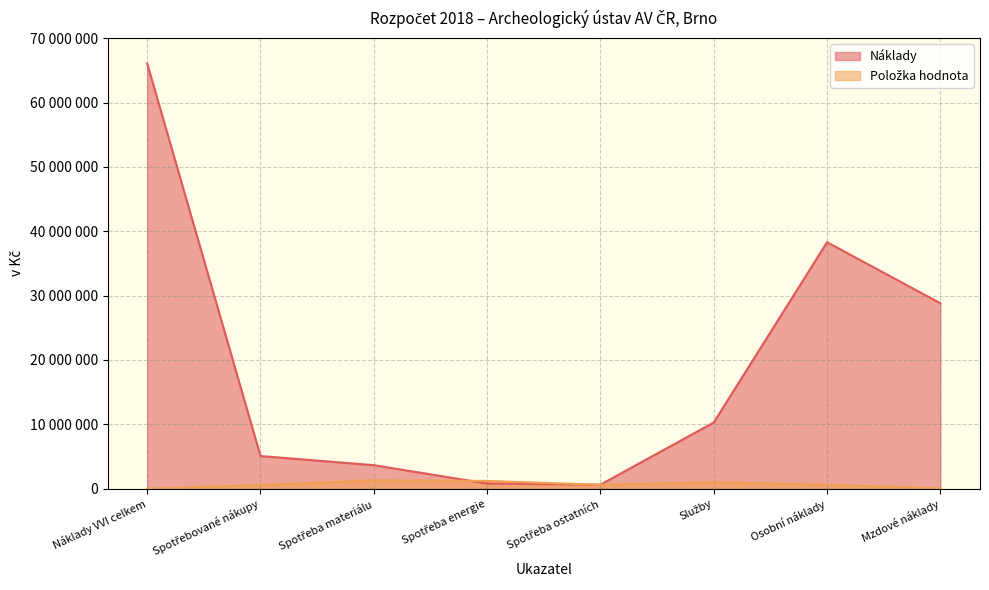

Reading left to right, list all the values displayed in this chart.

Náklady: 66069000	5070000	3650000	800000	620000	10280000	38294000	28810000
Položka hodnota: 0	550000	1300000	1200000	600000	1000000	600000	50000